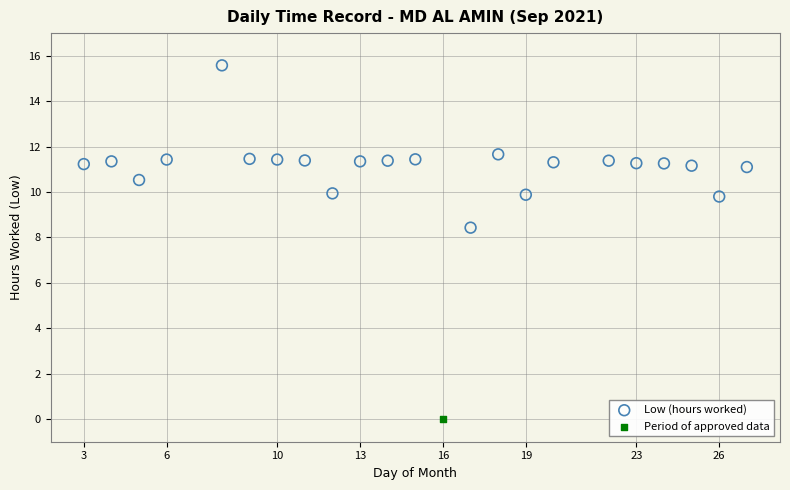

What are all the series names shown in the legend?

Low (hours worked), Period of approved data